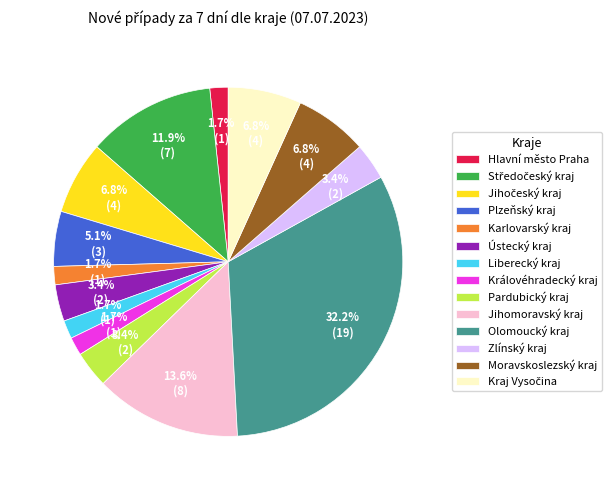

Does Královéhradecký kraj account for over 50% of the chart?

No